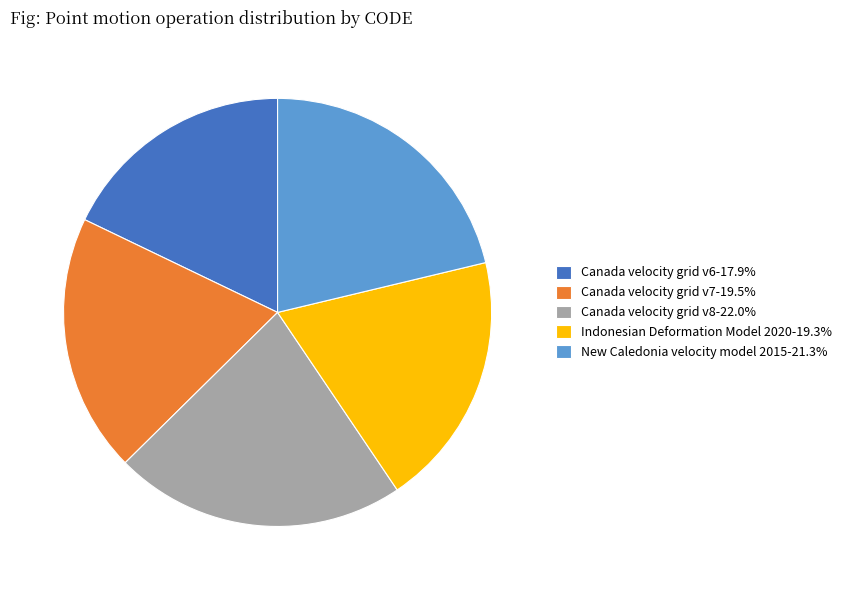

Between Indonesian Deformation Model 2020 and Canada velocity grid v6, which is larger?

Indonesian Deformation Model 2020